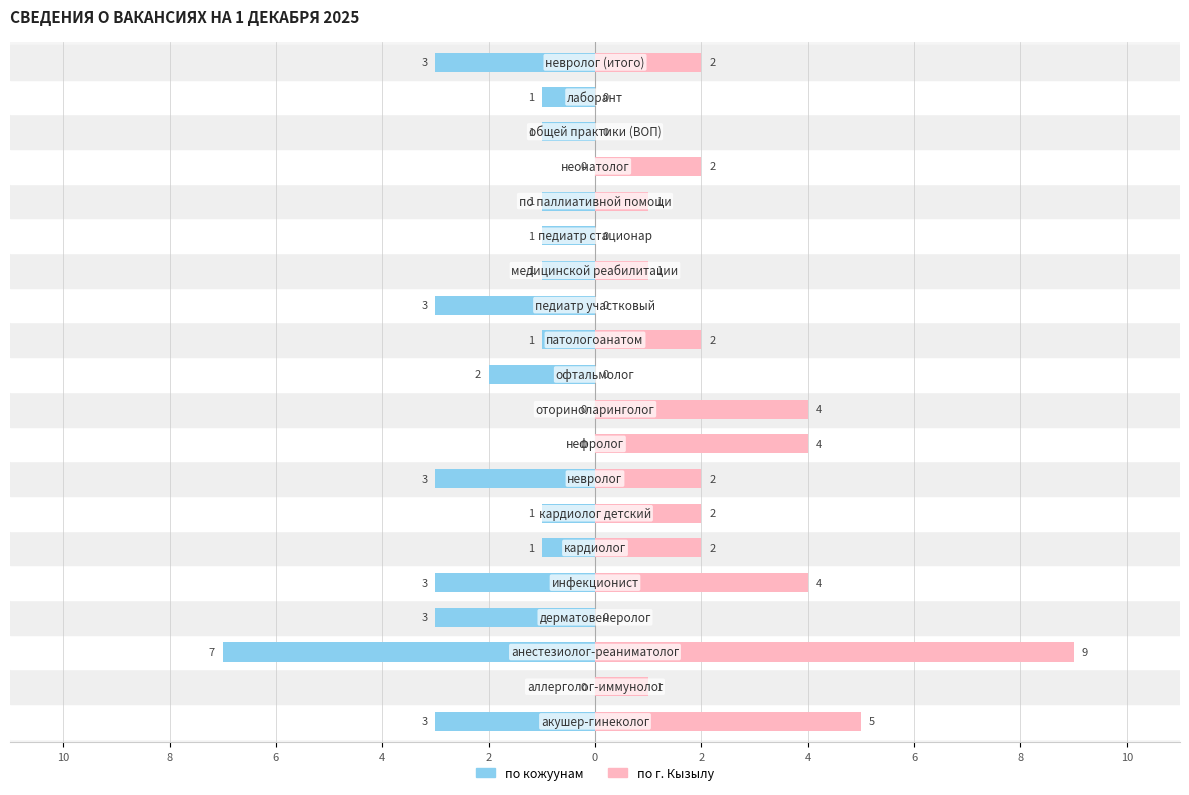

At 12, list the series in order from smallest to largest.

по кожуунам, по г. Кызылу